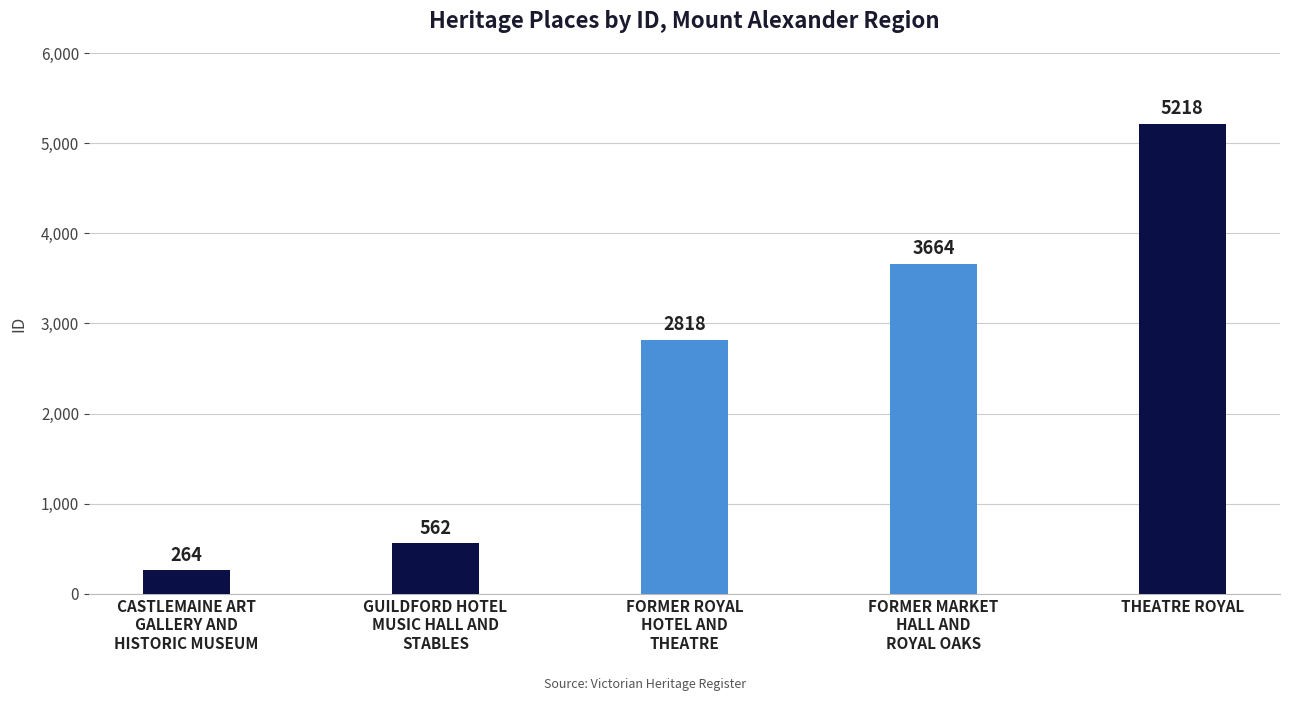

Count the number of data series in this chart.

1